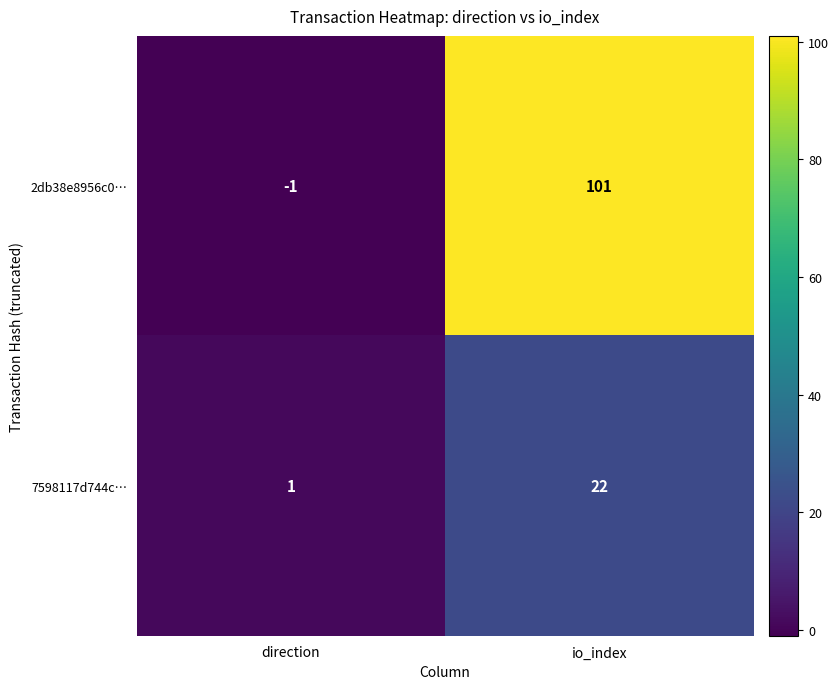

What is the difference between the 2db38e8956c0… values at direction and io_index?

102